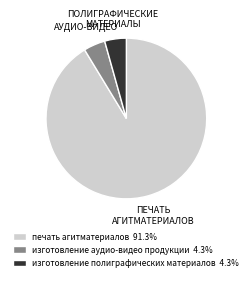

The печать агитматериалов slice represents 91% of the pie. True or false?

True